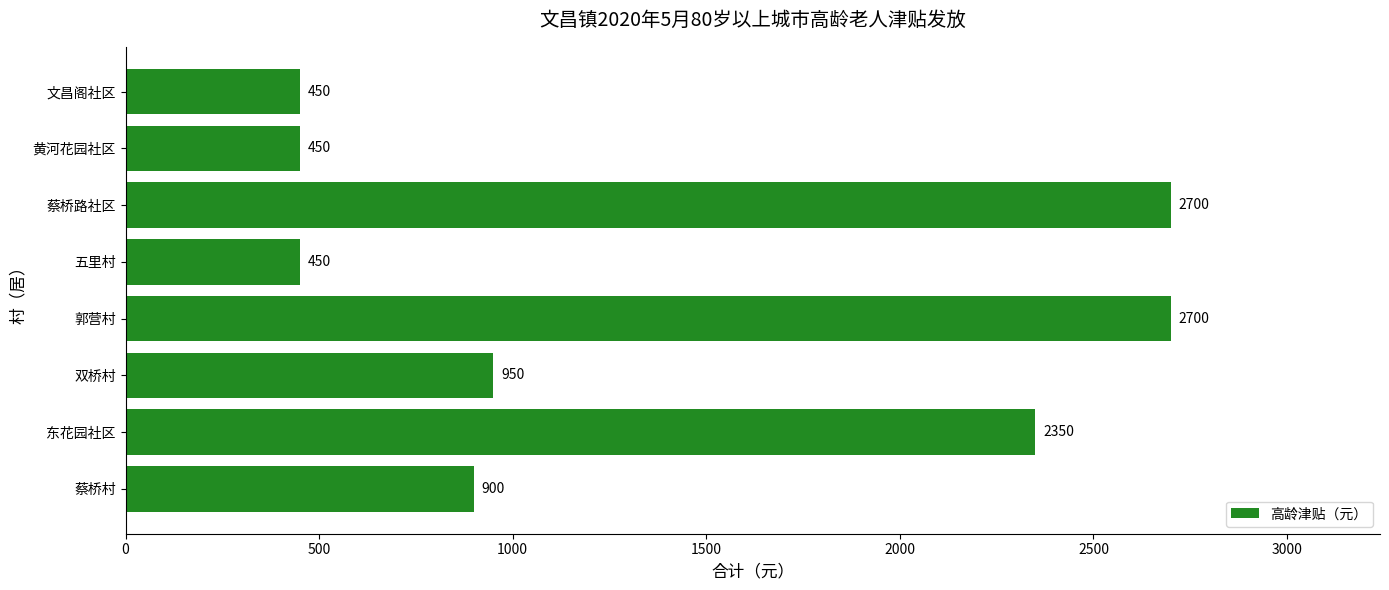

How many data points are less than 950?

4